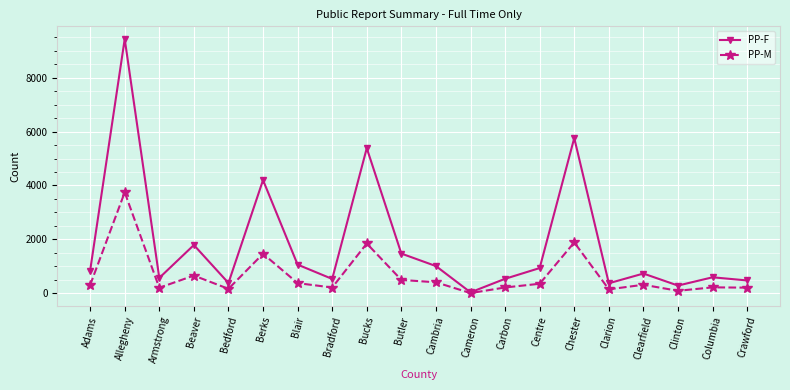

What is the minimum value shown in the chart?

11